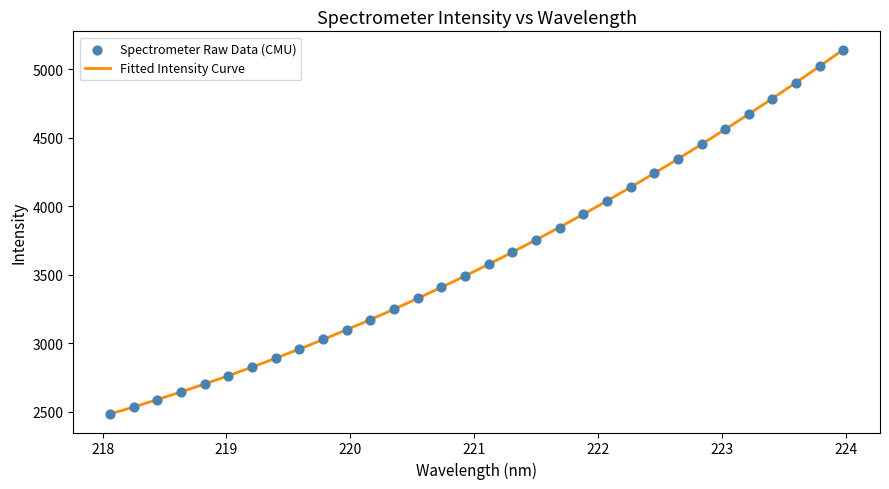

What is the maximum value for Fitted Intensity Curve?

5142.6